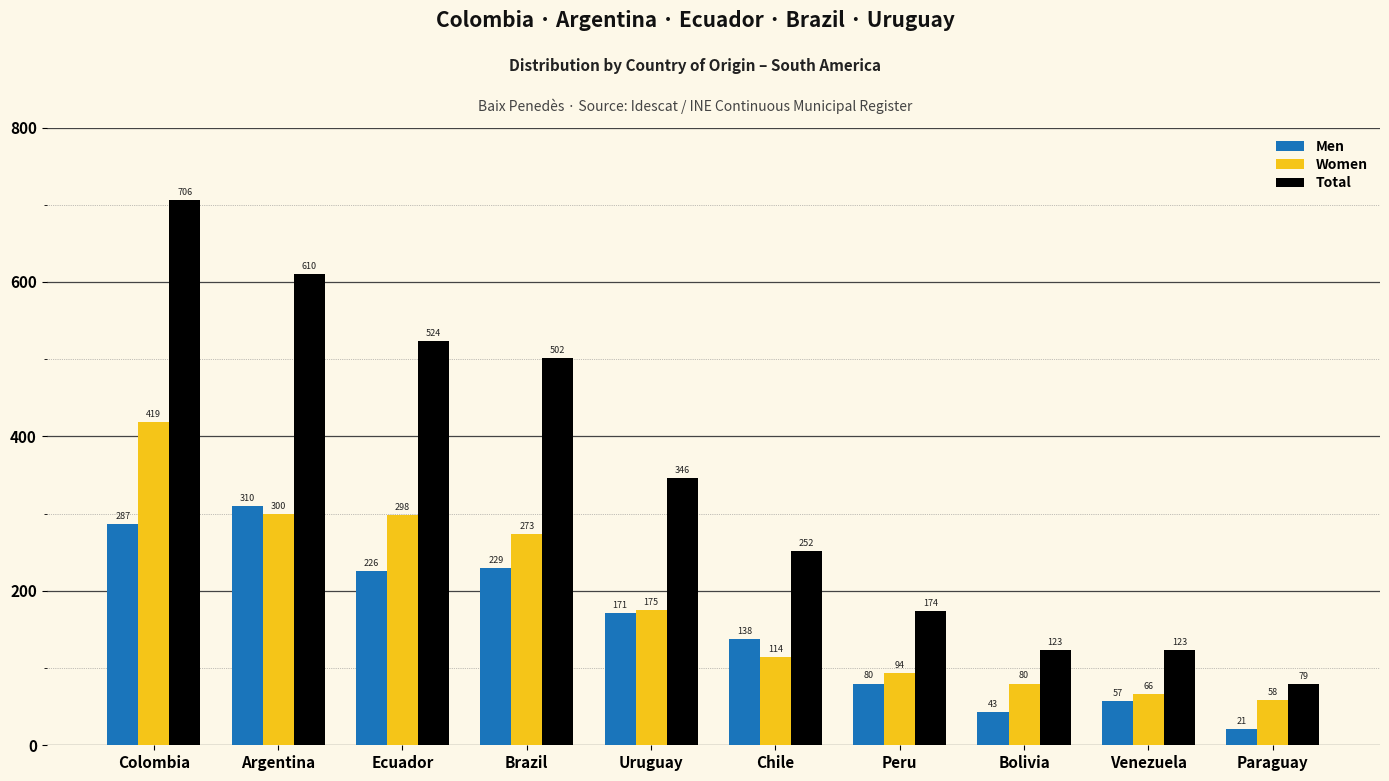

True or false: Total has a value of 524 at Ecuador.

True